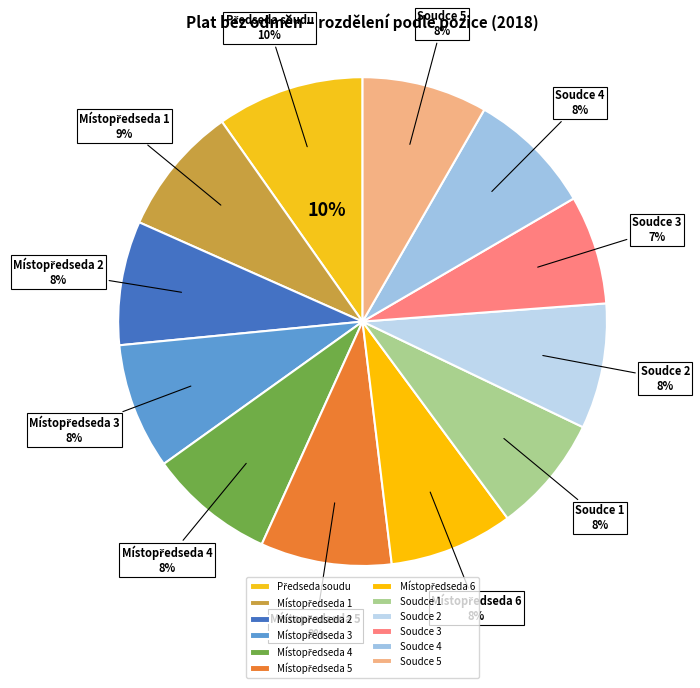

Do Soudce 4 and Předseda soudu together represent more than half of the pie?

No